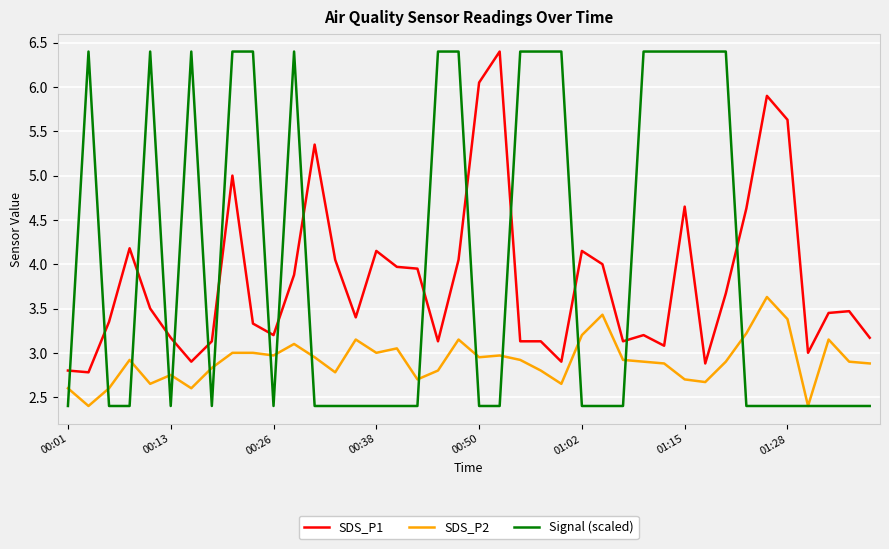

What is the maximum value for SDS_P1?

6.4